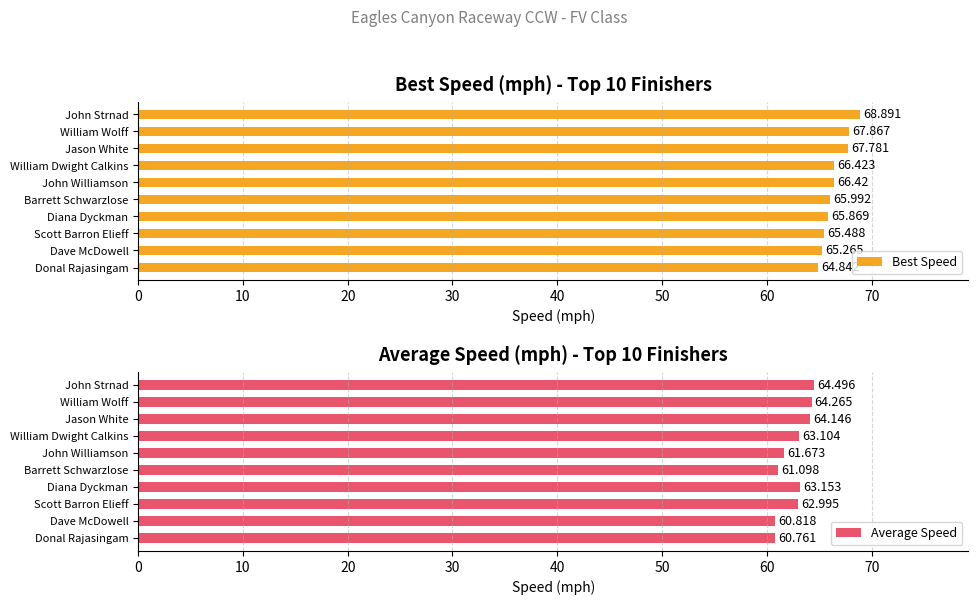

Reading right to left, list all the values displayed in this chart.

Best Speed: 64.8	65.3	65.5	65.9	66.0	66.4	66.4	67.8	67.9	68.9
Average Speed: 60.8	60.8	63.0	63.2	61.1	61.7	63.1	64.1	64.3	64.5